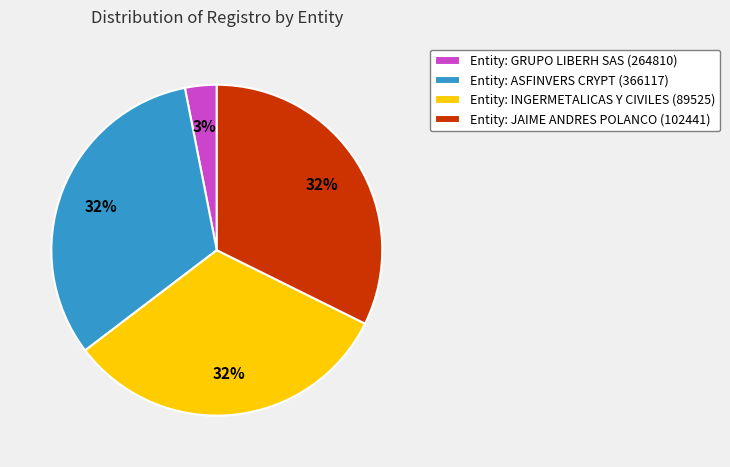

Combined, do Entity: JAIME ANDRES POLANCO (102441) and Entity: ASFINVERS CRYPT (366117) account for over 50%?

Yes